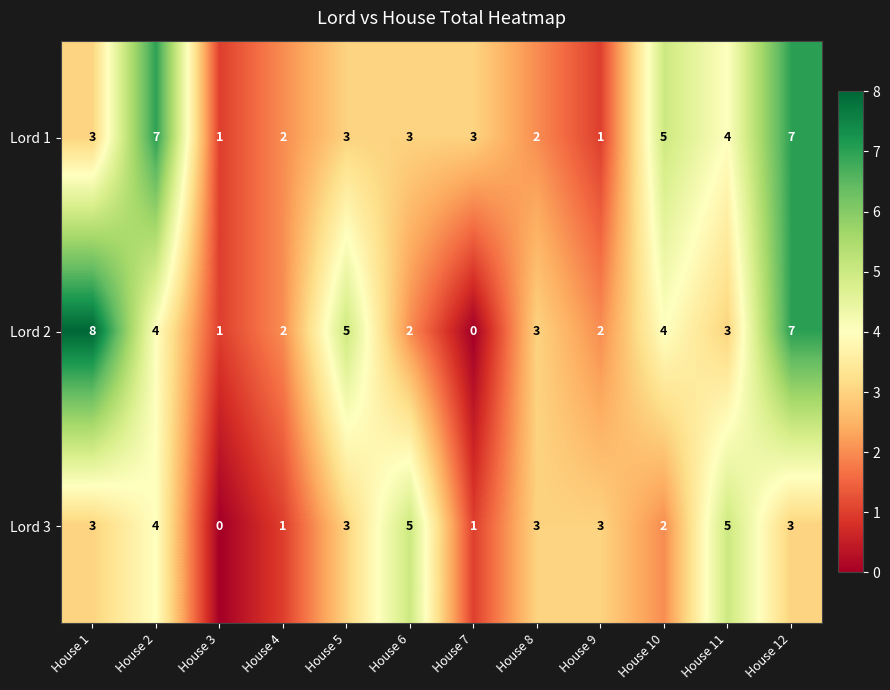

What is the total value across all series at House 10?

11